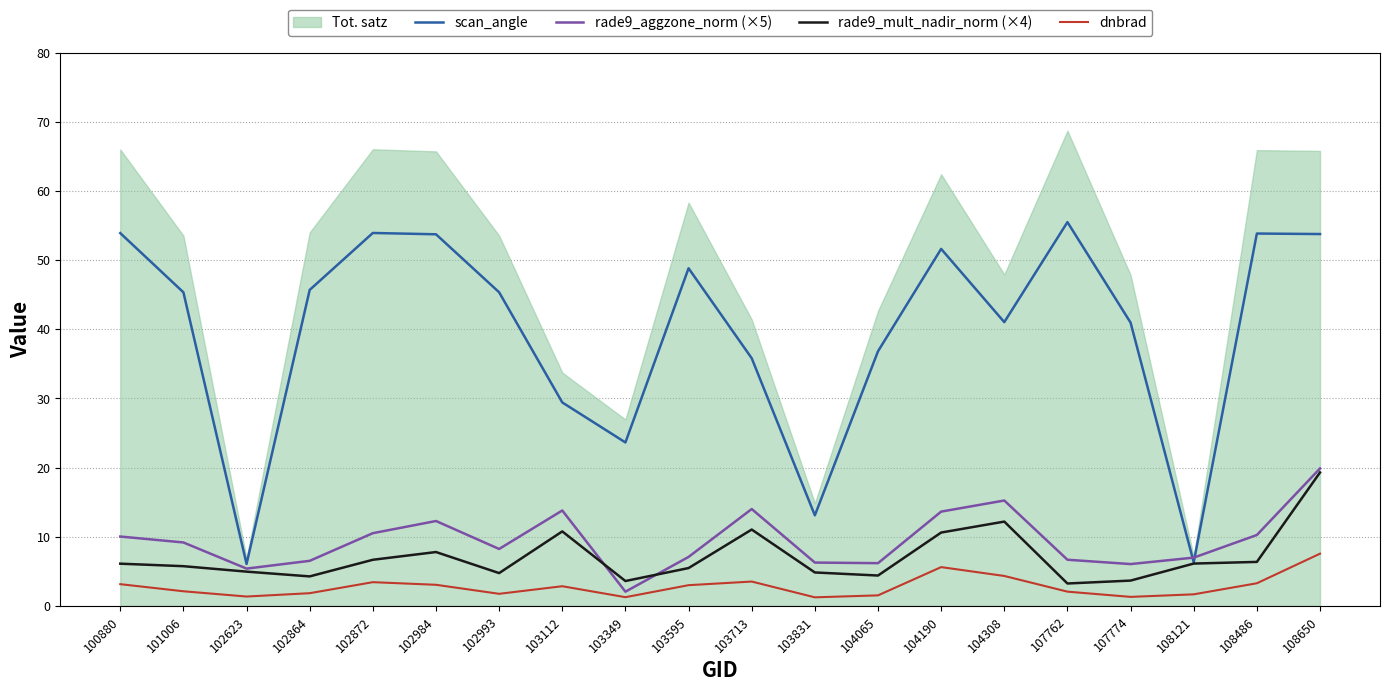

The value of rade9_mult_nadir_norm (×4) at 108121 is 6.1. True or false?

True